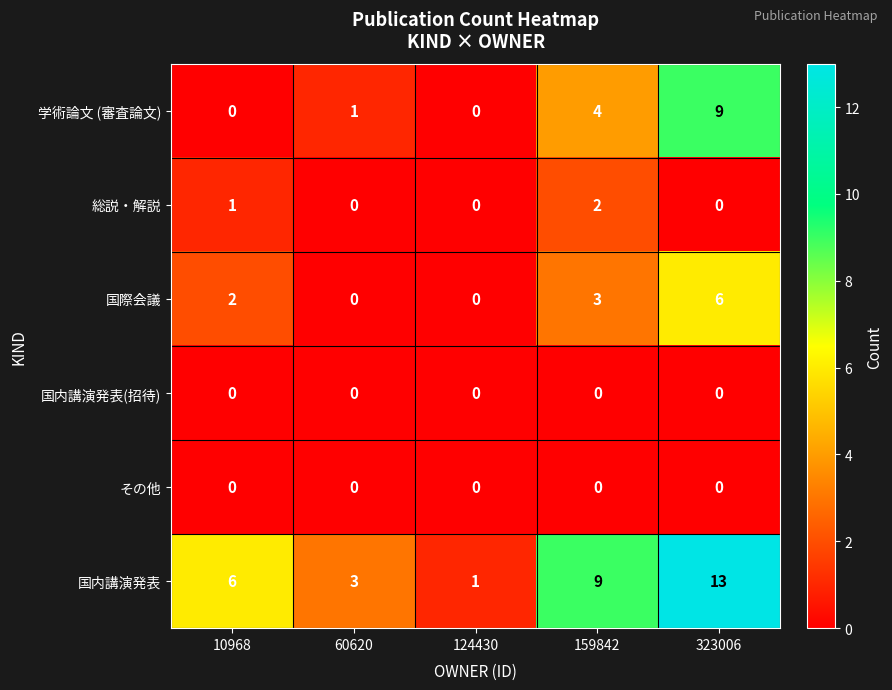

Where is 学術論文 (審査論文) nearest to the value 4?

159842